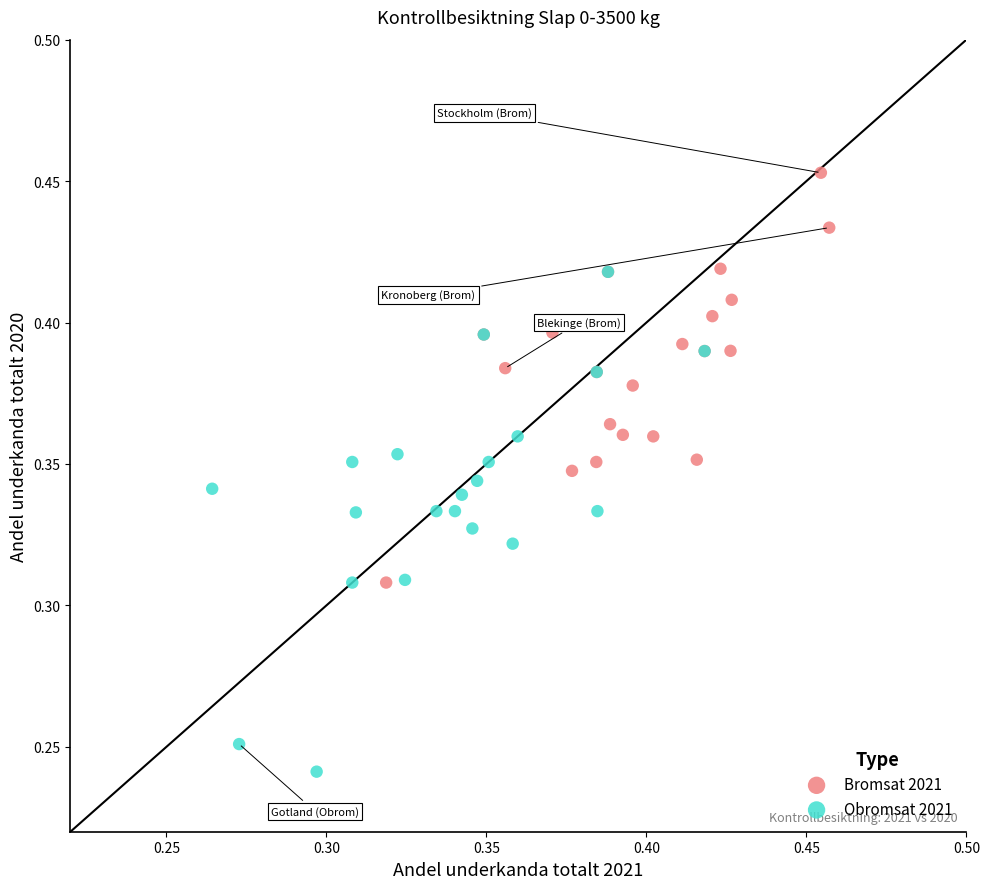

Which series reaches the maximum Y coordinate?

Bromsat 2021